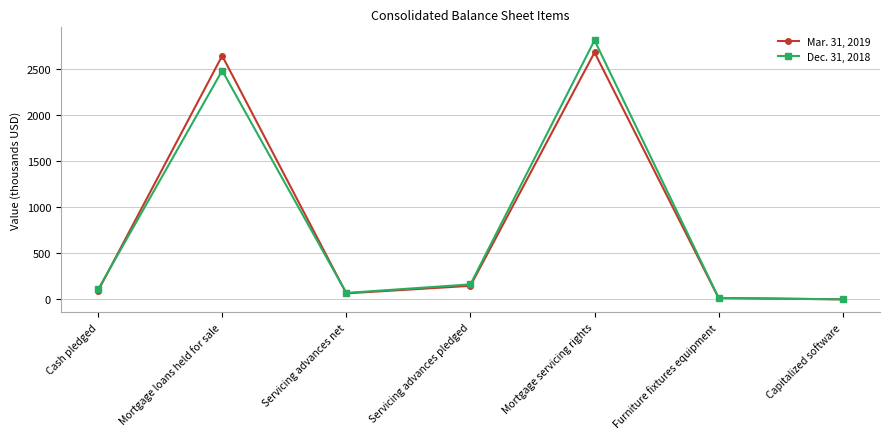

Reading right to left, list all the values displayed in this chart.

Mar. 31, 2019: Capitalized software=0.9	Furniture fixtures equipment=15.3	Mortgage servicing rights=2675.7	Servicing advances pledged=147.4	Servicing advances net=65.7	Mortgage loans held for sale=2639.7	Cash pledged=93.4
Dec. 31, 2018: Capitalized software=1.0	Furniture fixtures equipment=16.3	Mortgage servicing rights=2807.3	Servicing advances pledged=162.9	Servicing advances net=70.6	Mortgage loans held for sale=2478.9	Cash pledged=108.2